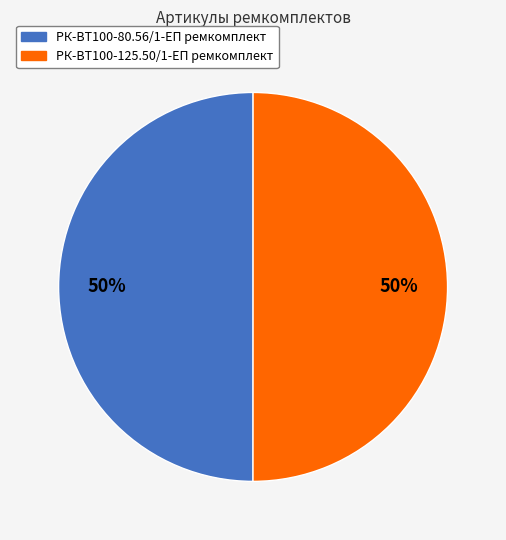

To the nearest percent, what is the average slice percentage?

50%